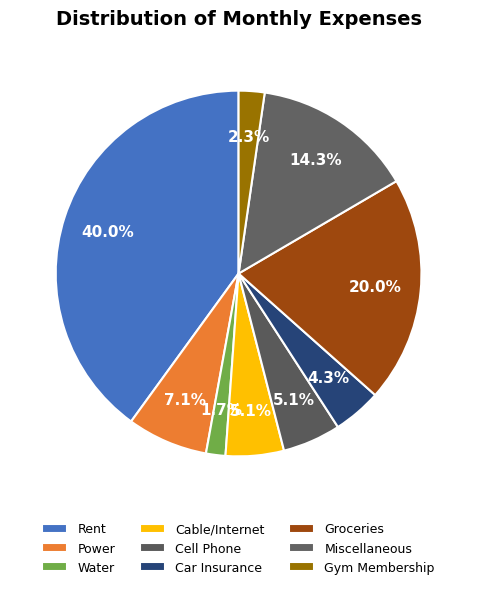

Count the number of slices in the pie.

9